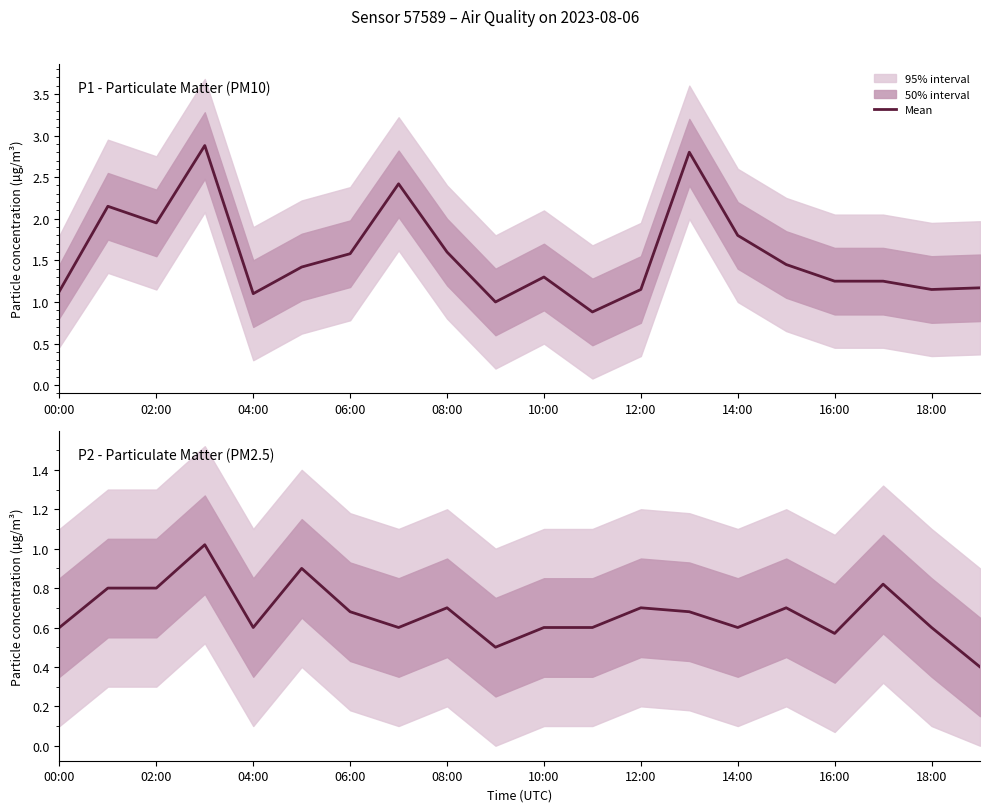

What is the sum of the values at 19 and 16?

1.0